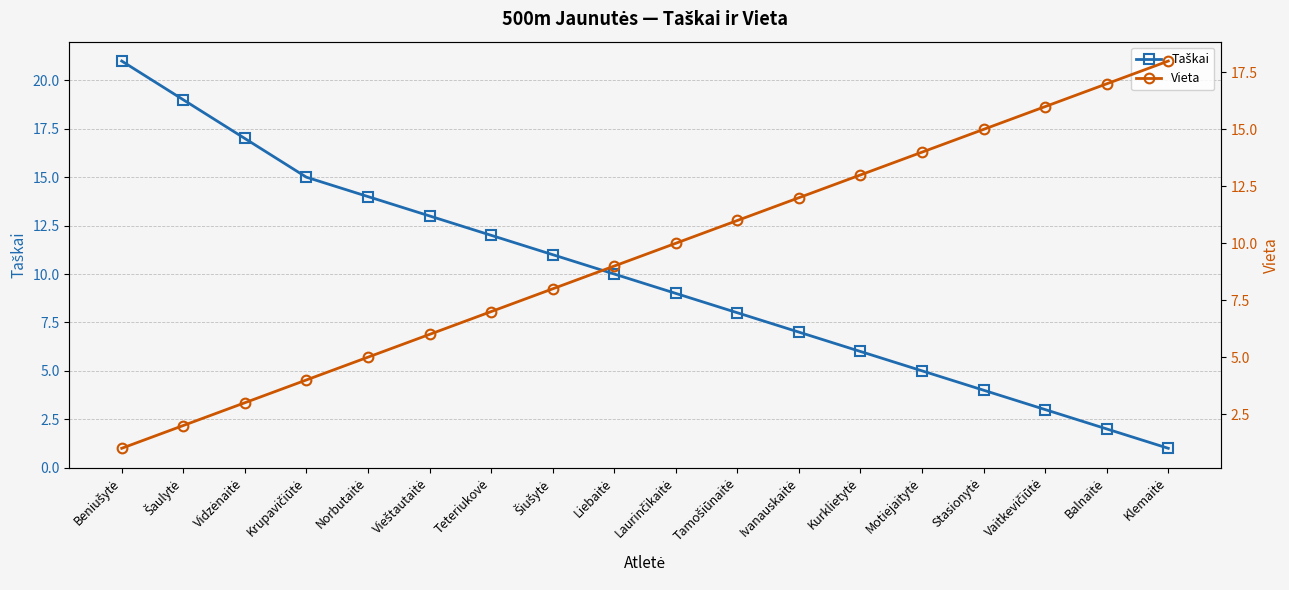

At how many categories does at least one series exceed 3?

18